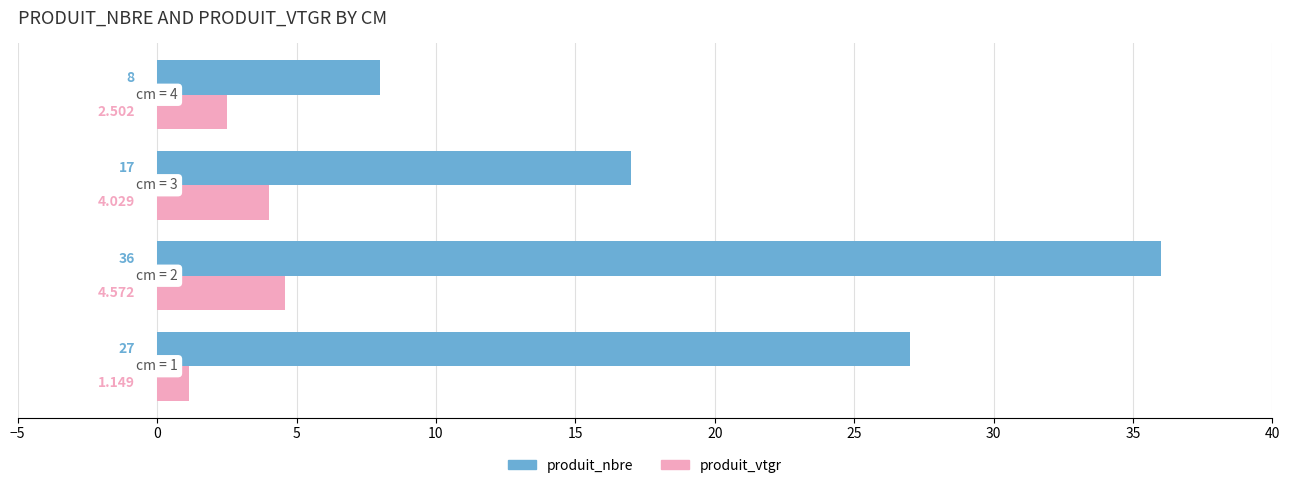

Which series has the widest spread of values?

produit_nbre